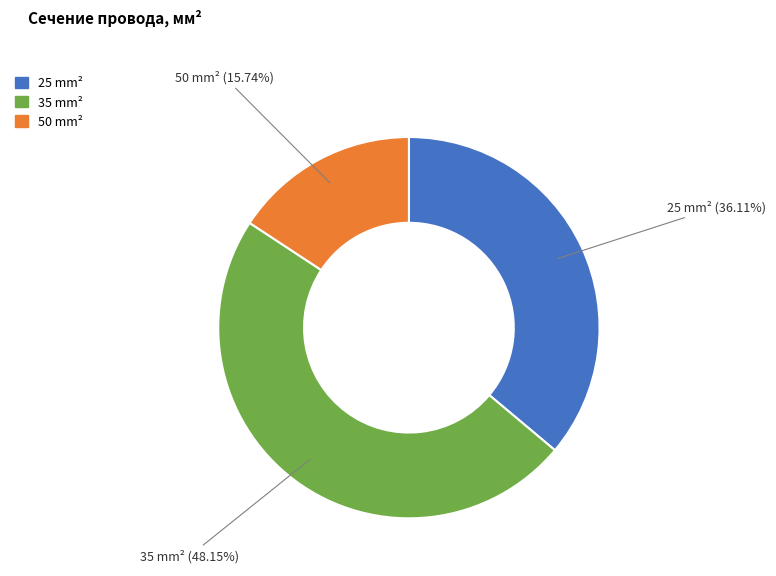

Which slice is the largest?

35